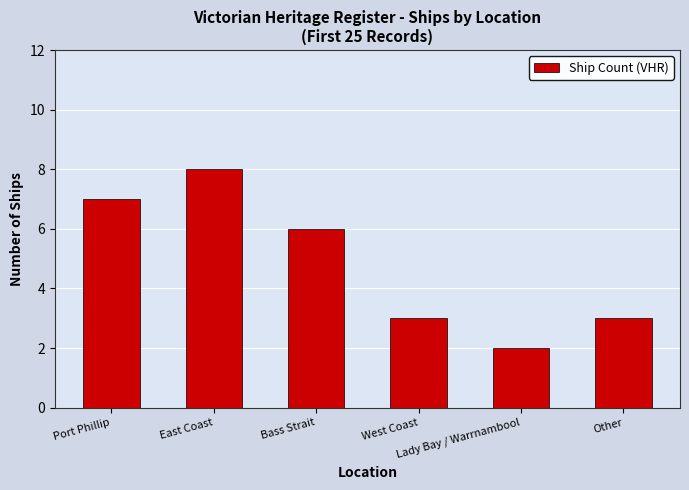

The chart shows a value of 10 at Bass Strait. True or false?

False